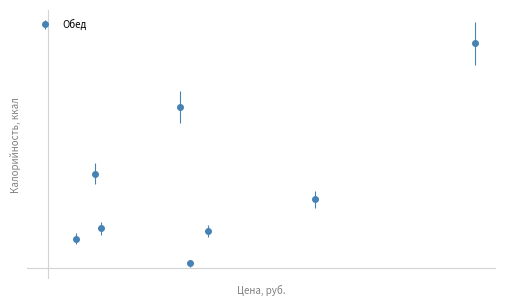

Is this an area chart (filled region under the line)?

No